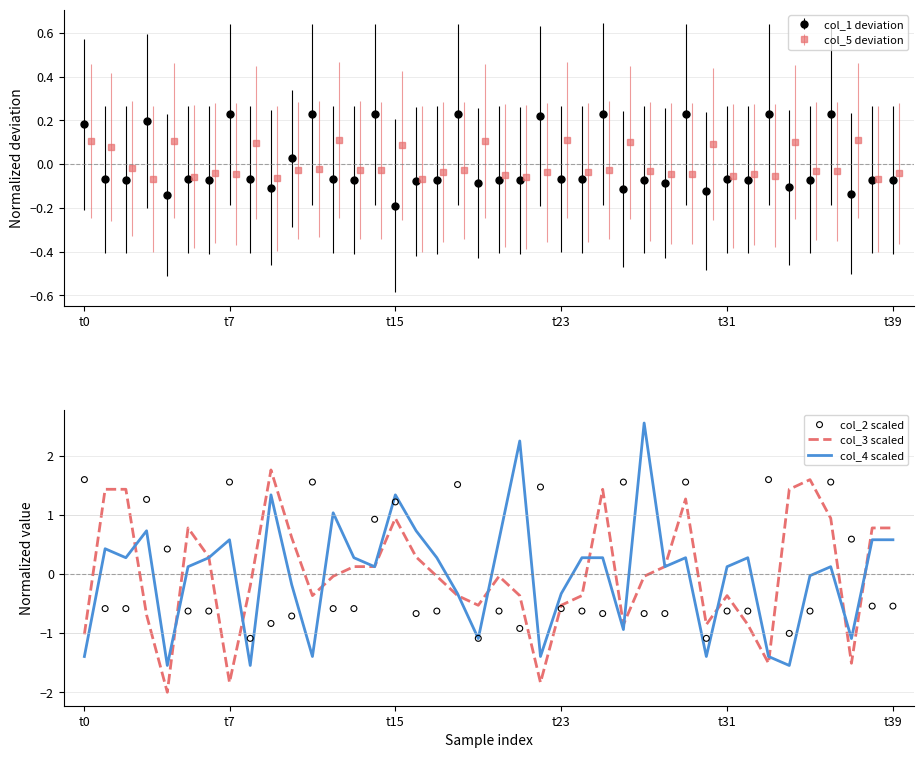

The col_4 scaled series shows 0.7 at t15. True or false?

False